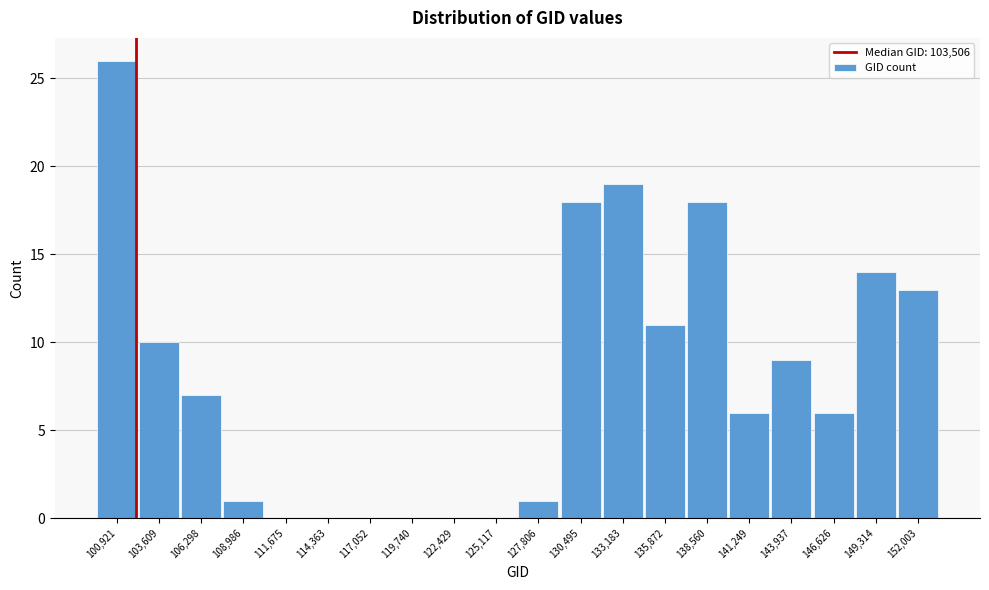

Reading right to left, extract all data points from this chart.

152,003=13	149,314=14	146,626=6	143,937=9	141,249=6	138,560=18	135,872=11	133,183=19	130,495=18	127,806=1	125,117=0	122,429=0	119,740=0	117,052=0	114,363=0	111,675=0	108,986=1	106,298=7	103,609=10	100,921=26